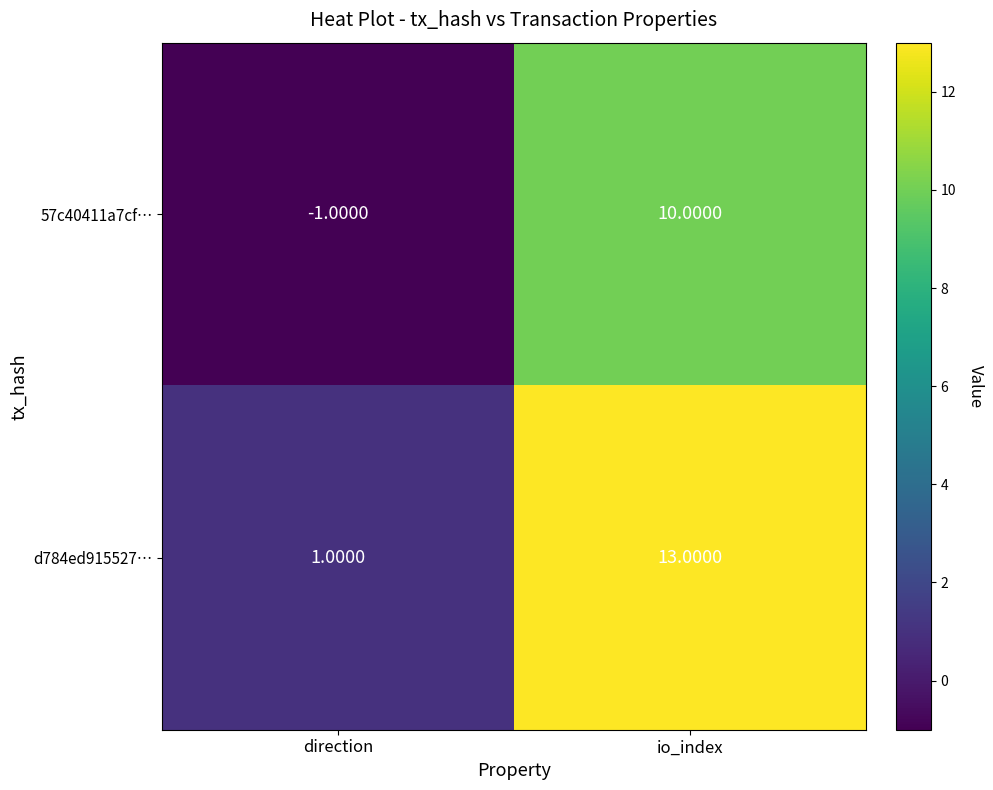

What is the sum of the 57c40411a7cf… values at direction and io_index?

9